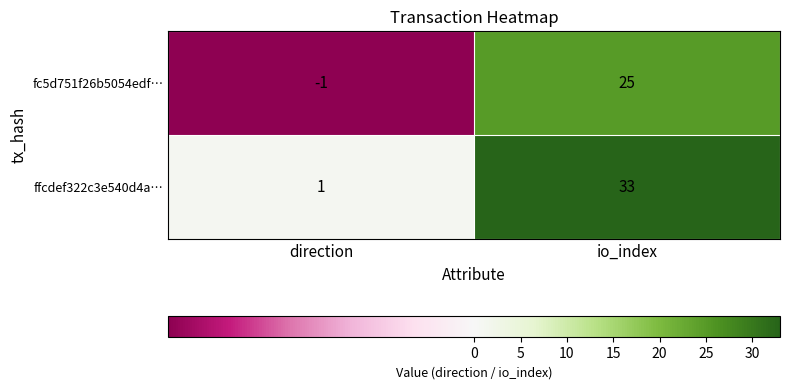

Which category has the lowest value across all series?

direction